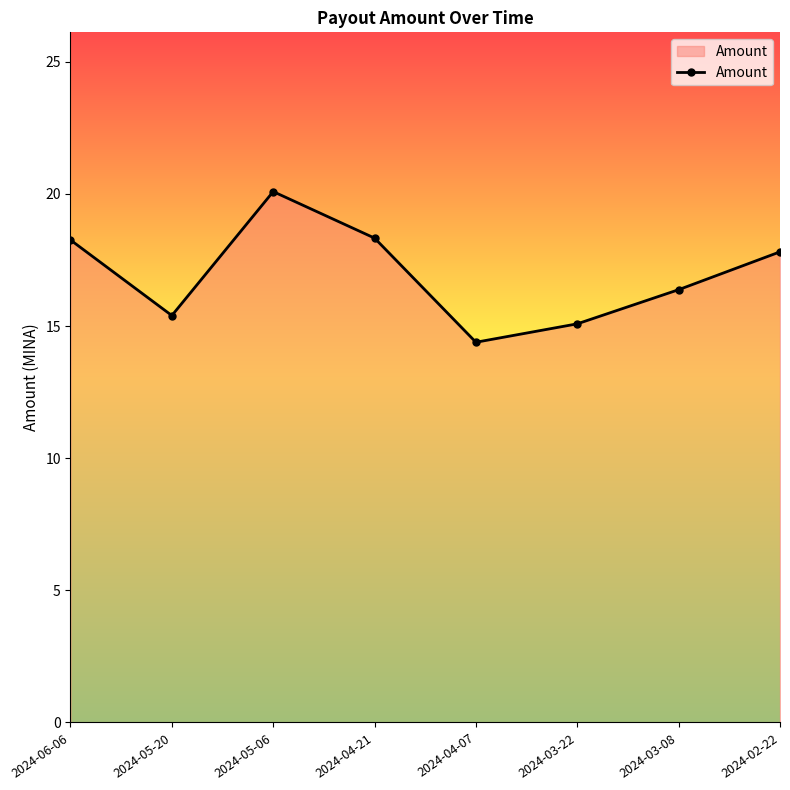

What is the label of the 8th point from the right?

2024-06-06